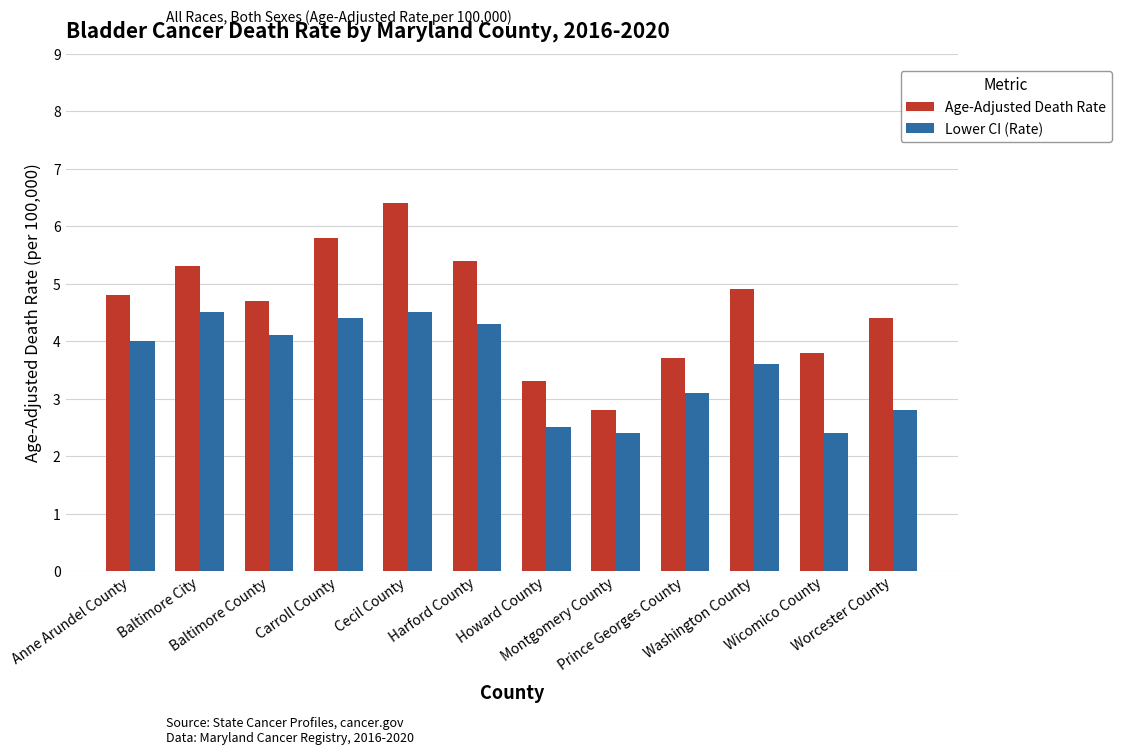

What is the spread (max minus min) of values at Wicomico County?

1.4